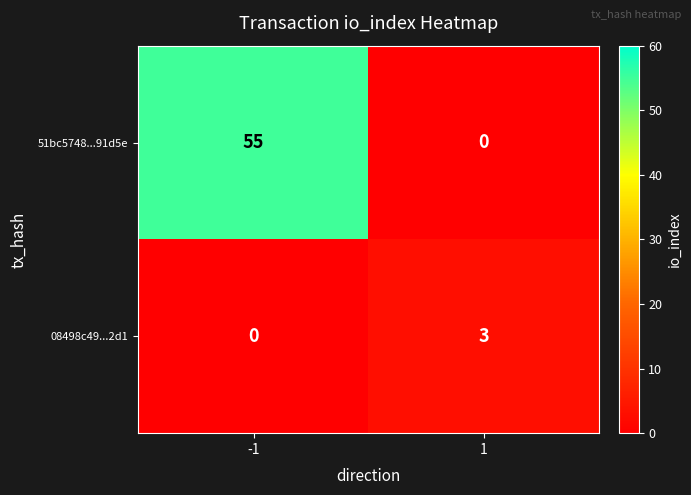

The value of 08498c49...2d1 at -1 is 0. True or false?

True